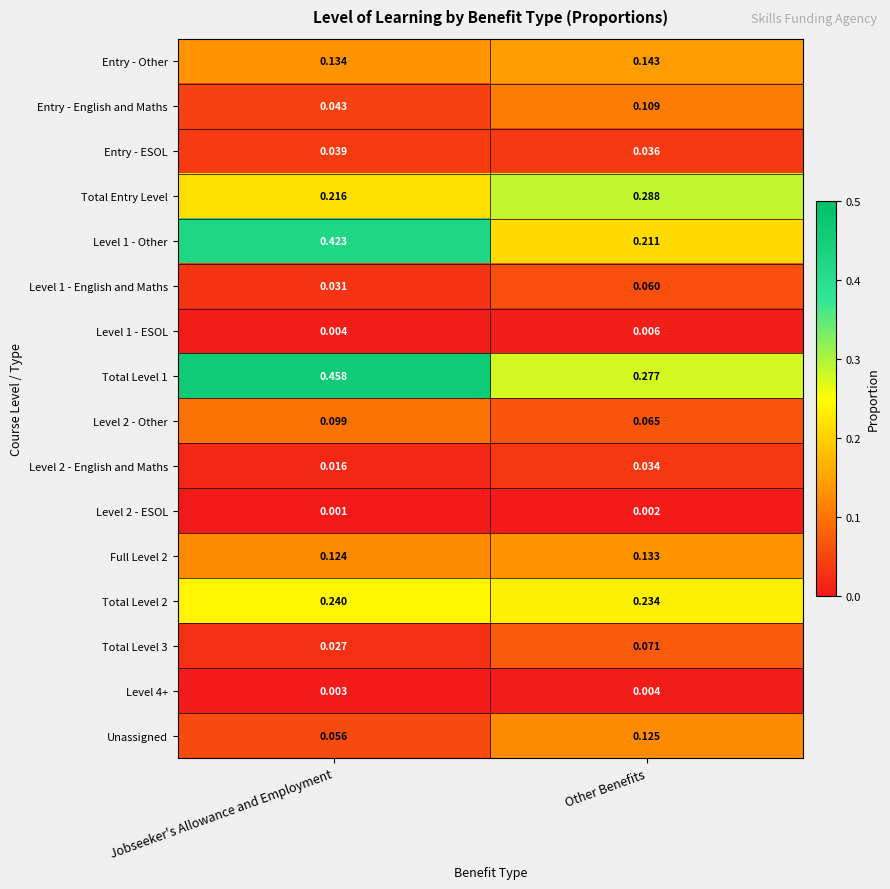

At which category does the chart reach its peak across all series?

Jobseeker's Allowance and Employment